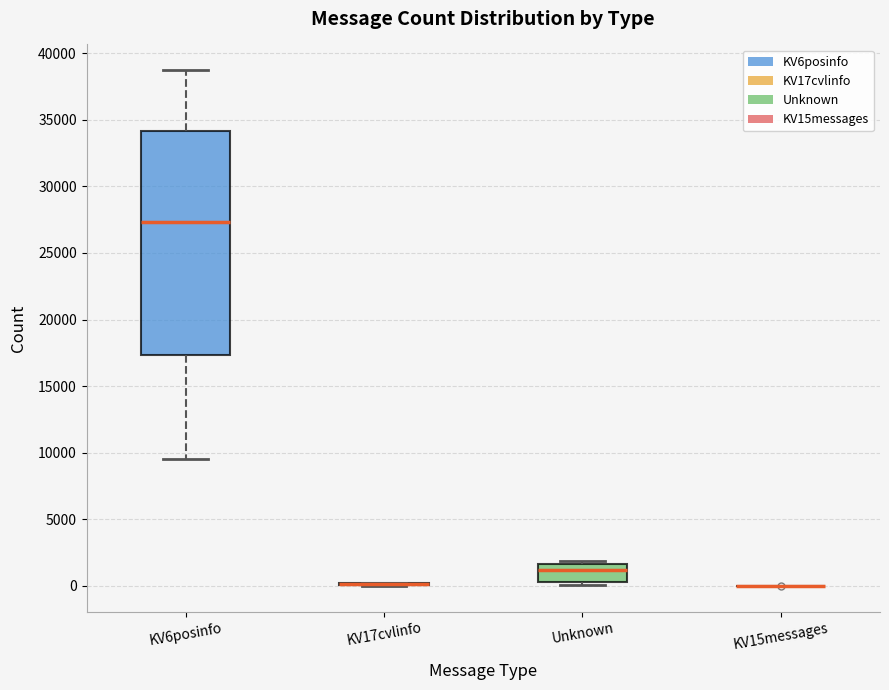

Reading left to right, read every box against the y-axis: the position of its median line, the range the box covers, and the ends of its whiskers. The values are not printed on the chart, so give them approximately, as read against the axis.

KV6posinfo: median 27500, box 17500 to 34000, whiskers 9500 to 38500
KV17cvlinfo: box collapsed to a line at 0, whiskers 0 to 0
Unknown: median 1000, box 500 to 1500, whiskers 0 to 2000
KV15messages: box collapsed to a line at 0, whiskers 0 to 0